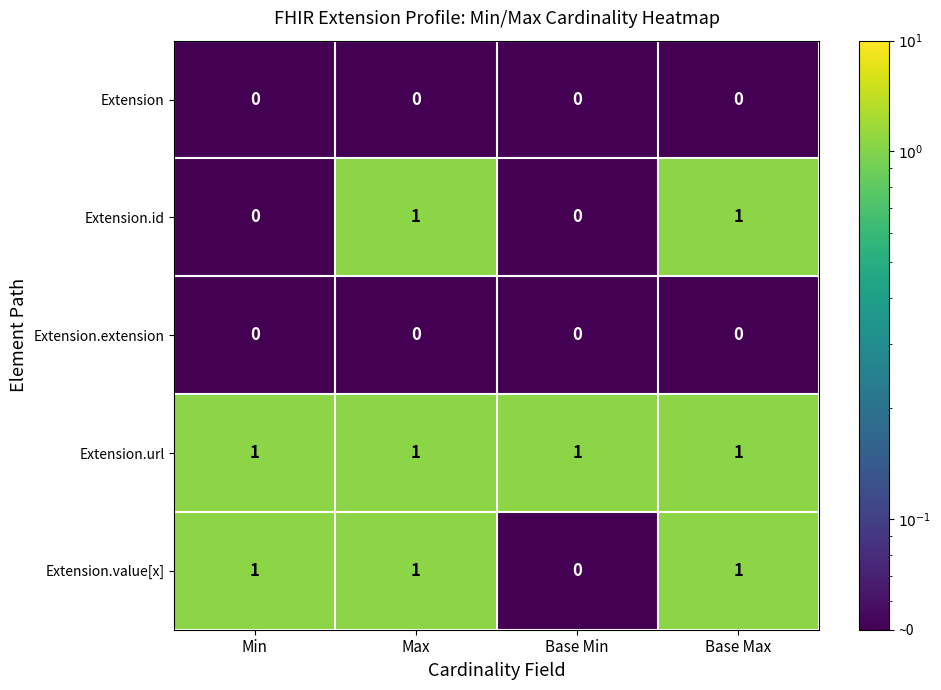

At which label is Extension.value[x] closest to 0?

Base Min